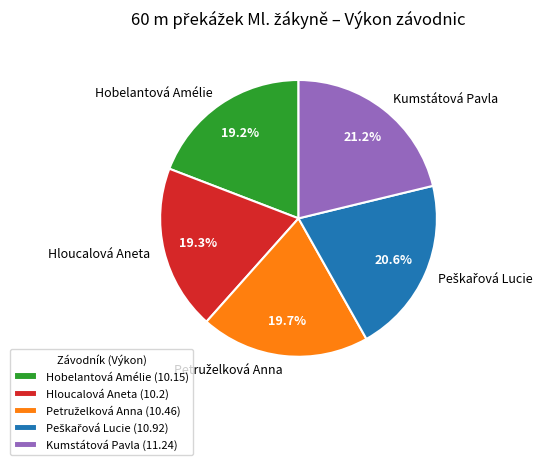

Combined, do Hobelantová Amélie (10.15) and Kumstátová Pavla (11.24) account for over 50%?

No